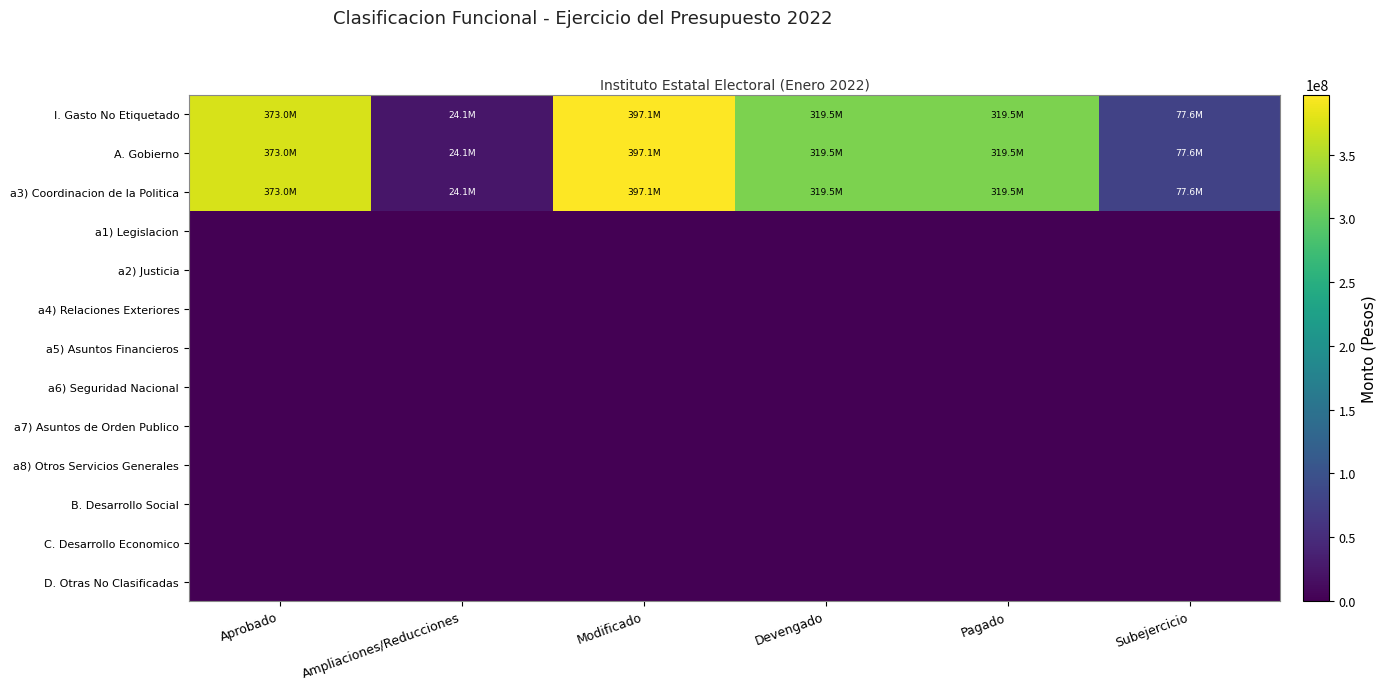

At Modificado, list the series in order from largest to smallest.

I. Gasto No Etiquetado, A. Gobierno, a3) Coordinacion de la Politica, a1) Legislacion, a2) Justicia, a4) Relaciones Exteriores, a5) Asuntos Financieros, a6) Seguridad Nacional, a7) Asuntos de Orden Publico, a8) Otros Servicios Generales, B. Desarrollo Social, C. Desarrollo Economico, D. Otras No Clasificadas